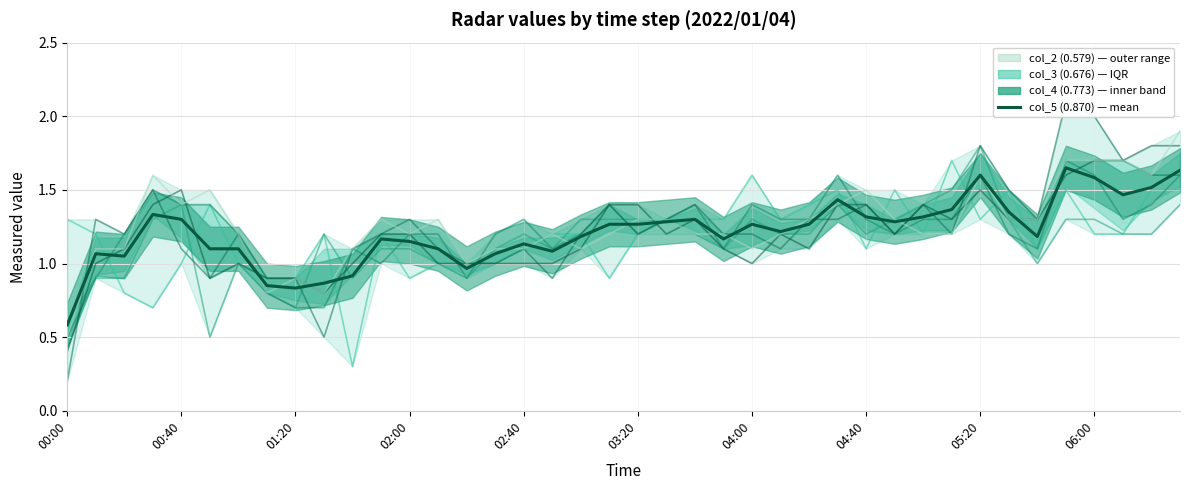

What is the total value across all series at 04:00?

7.7